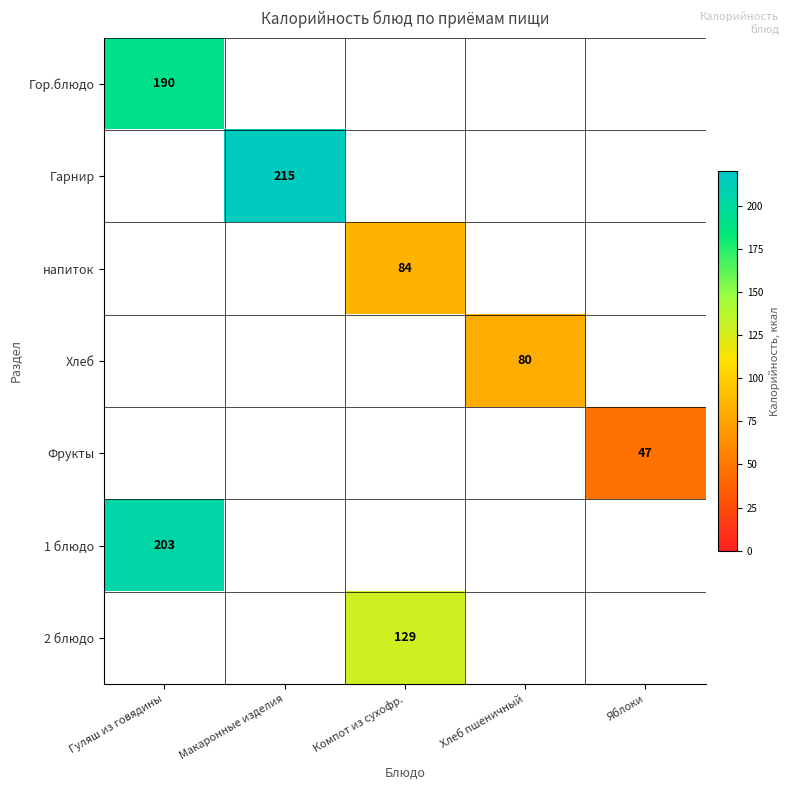

The value of Фрукты at Яблоки is 28. True or false?

False